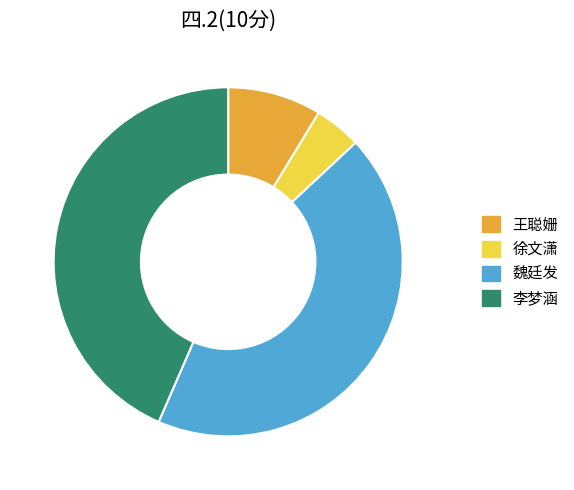

Is it true that 王聪姗 is 9% of the pie?

True